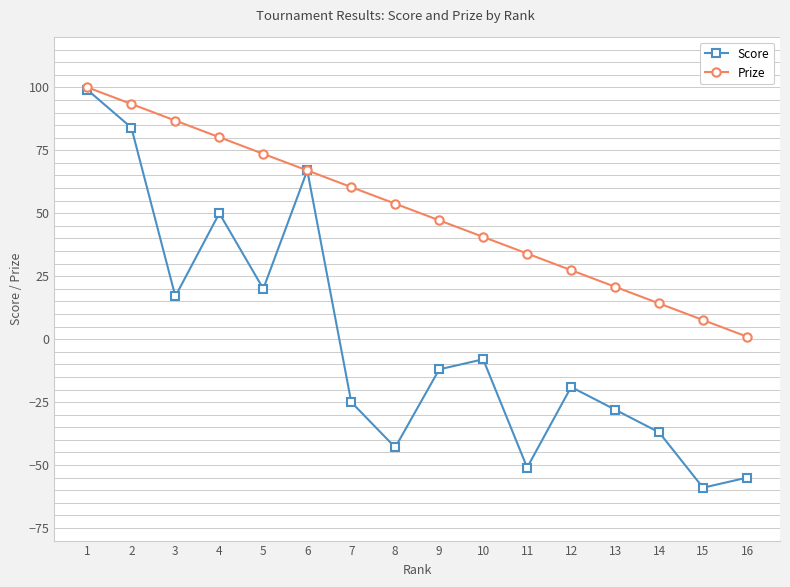

What is the difference between the highest and lowest values at 3?

69.8